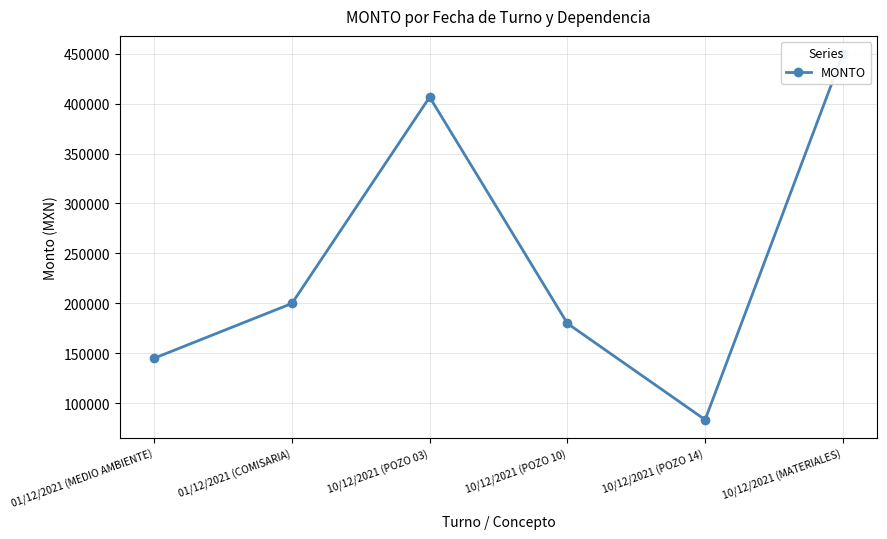

Rank the categories by value from highest to lowest.

10/12/2021 (MATERIALES), 10/12/2021 (POZO 03), 01/12/2021 (COMISARIA), 10/12/2021 (POZO 10), 01/12/2021 (MEDIO AMBIENTE), 10/12/2021 (POZO 14)